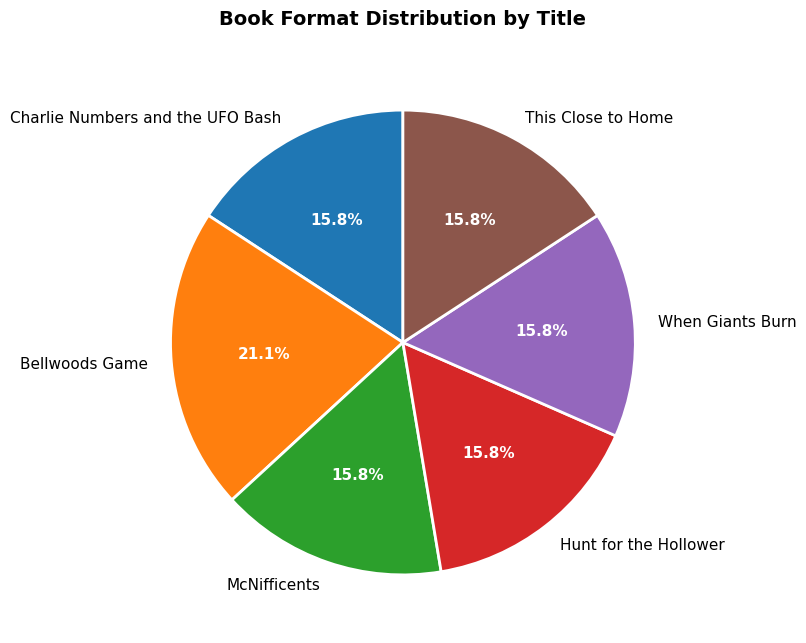

Is When Giants Burn the majority of the pie?

No